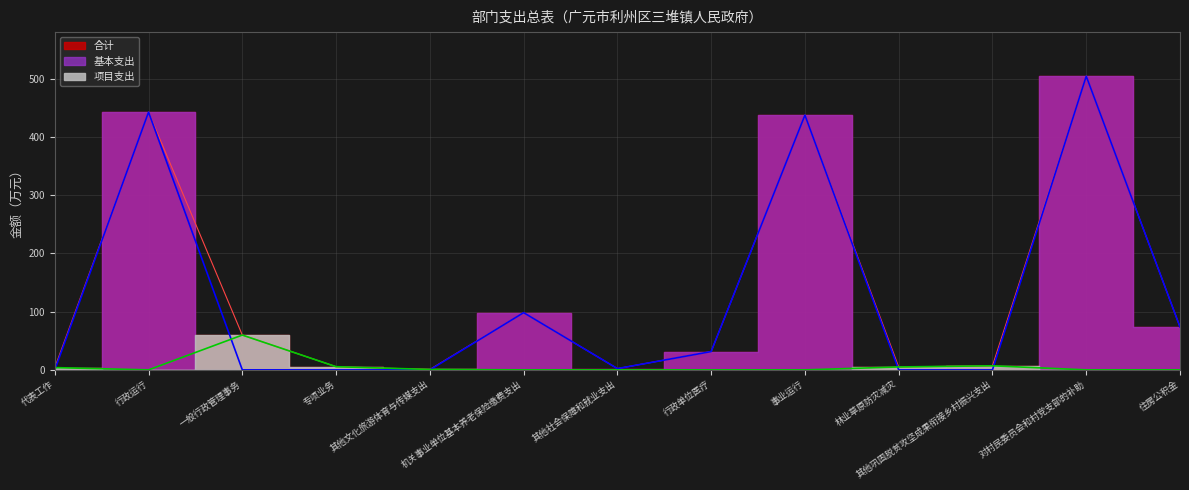

How many lines are shown in the chart?

3